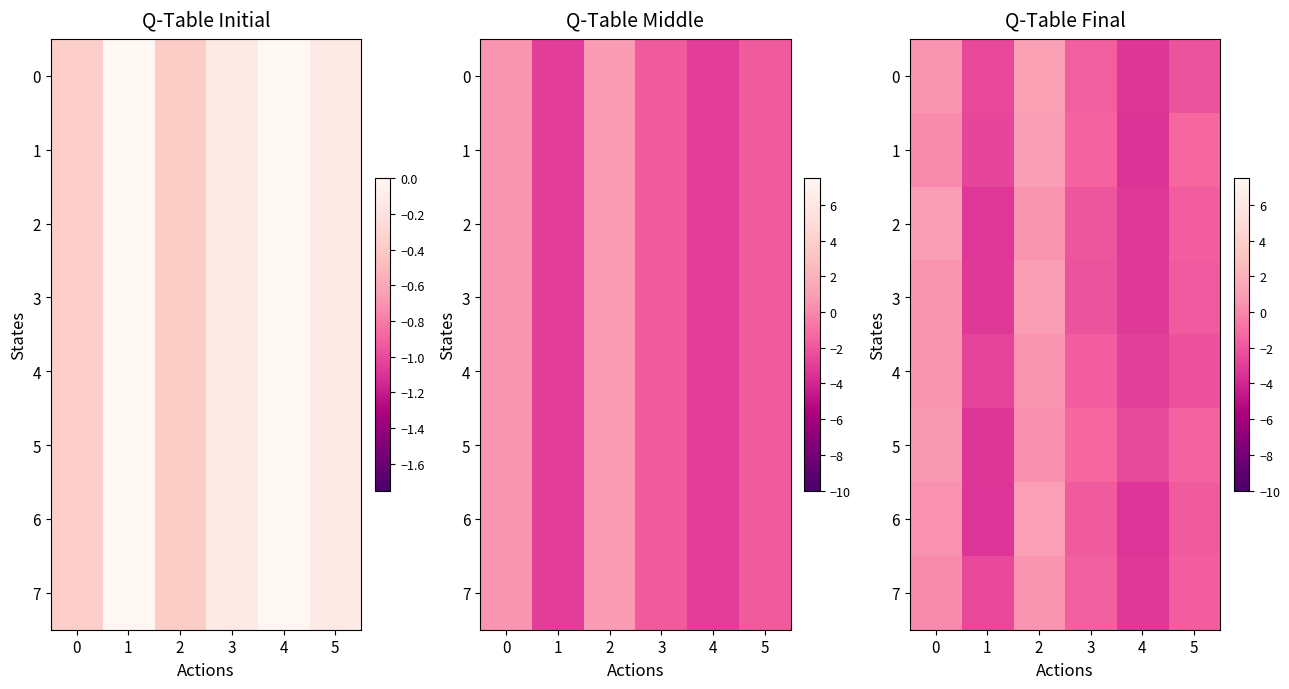

Between 1 and 4, which series saw the biggest shift?

1